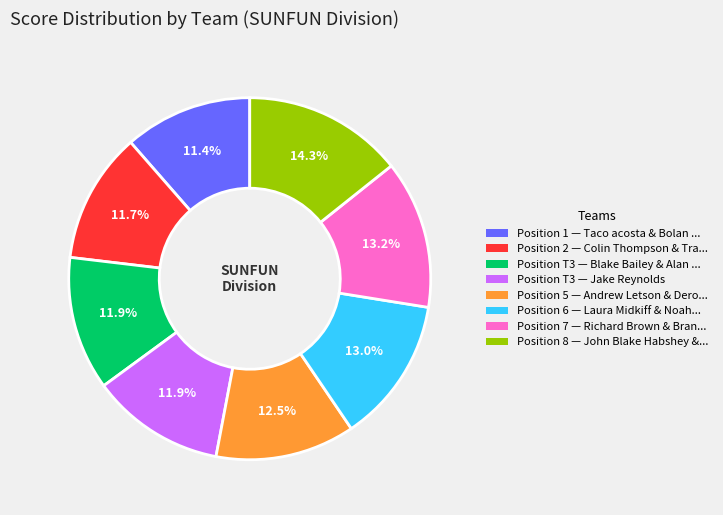

To the nearest percent, what is the difference between the largest and smallest slice percentages?

3%